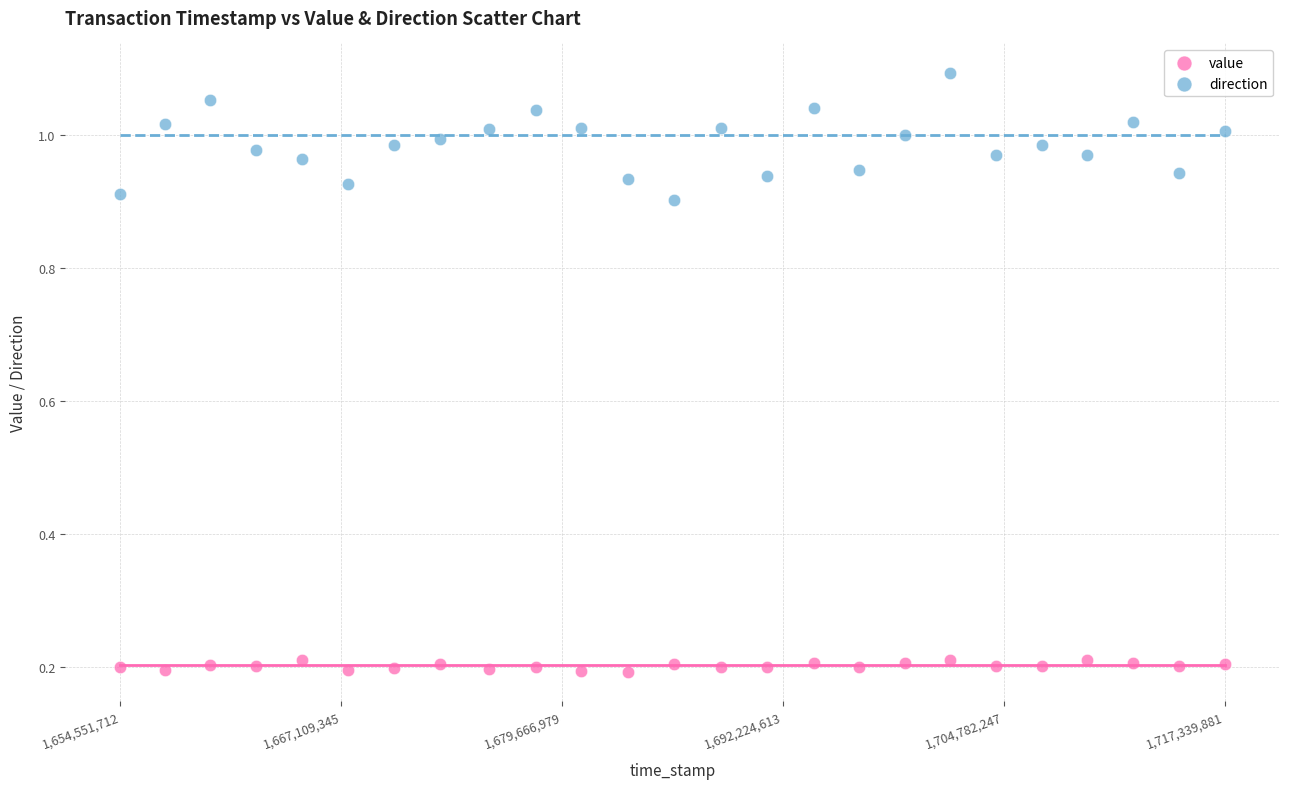

What are all the series names shown in the legend?

value, direction